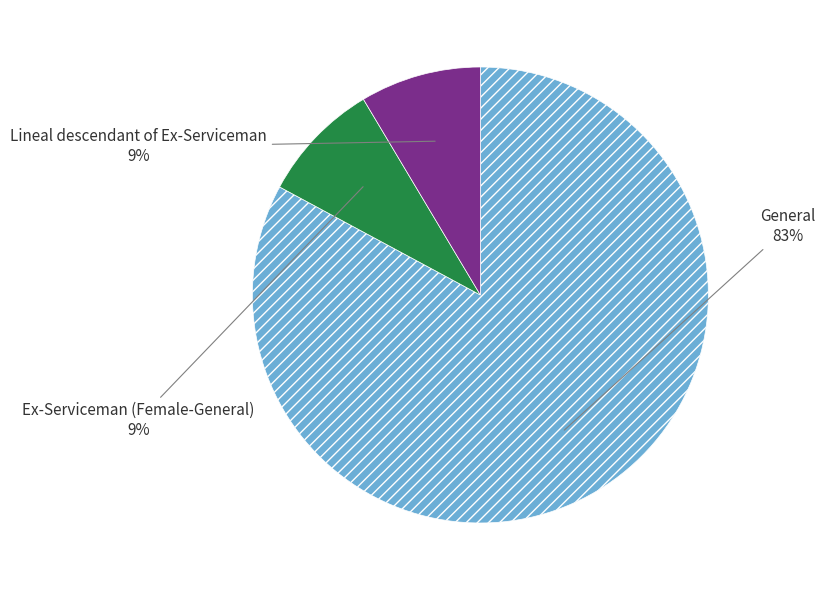

Is there a majority slice in this chart?

Yes